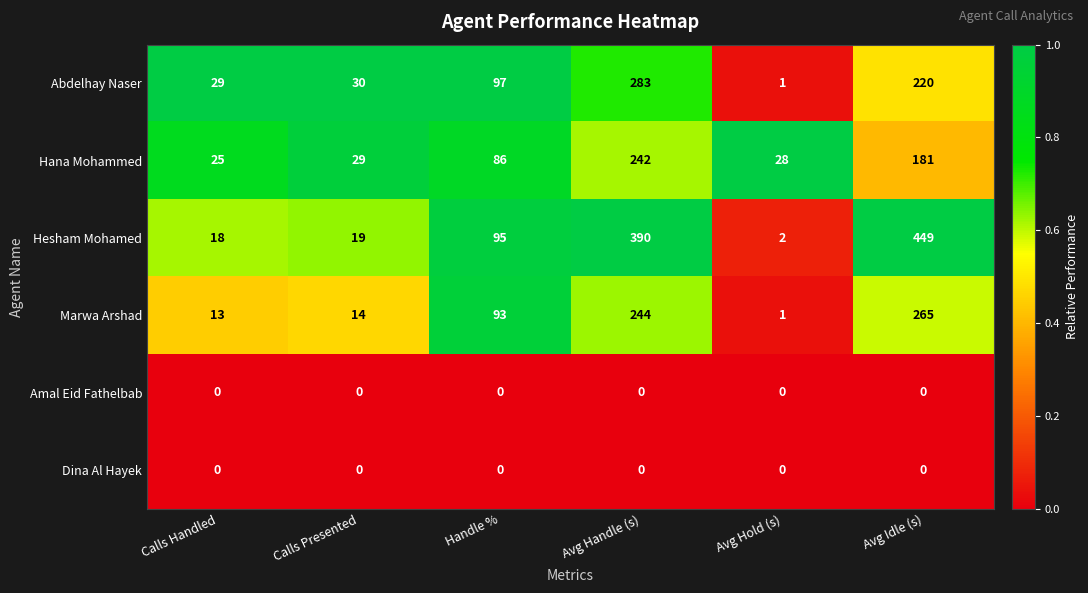

The Hesham Mohamed series shows 27 at Calls Presented. True or false?

False